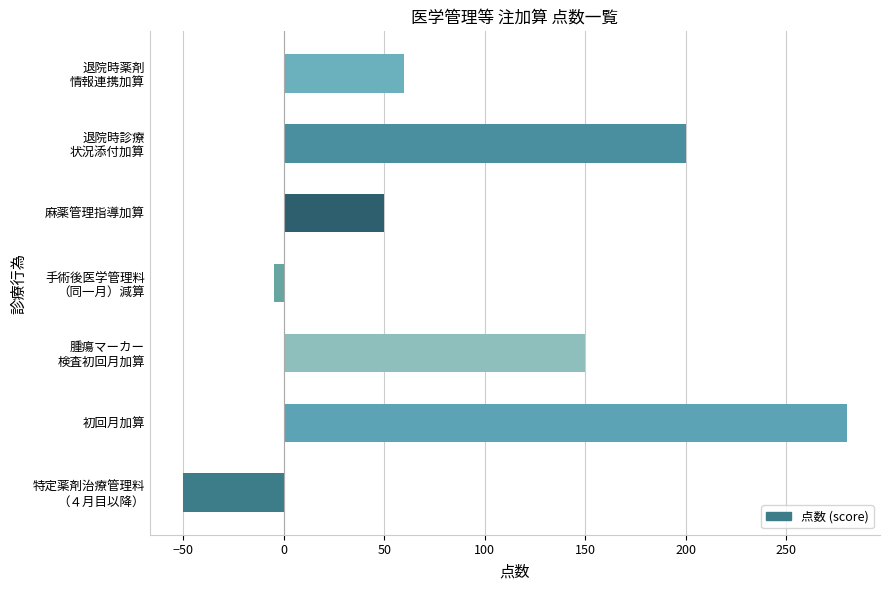

Is it true that the value at 麻薬管理指導加算 is 71?

False